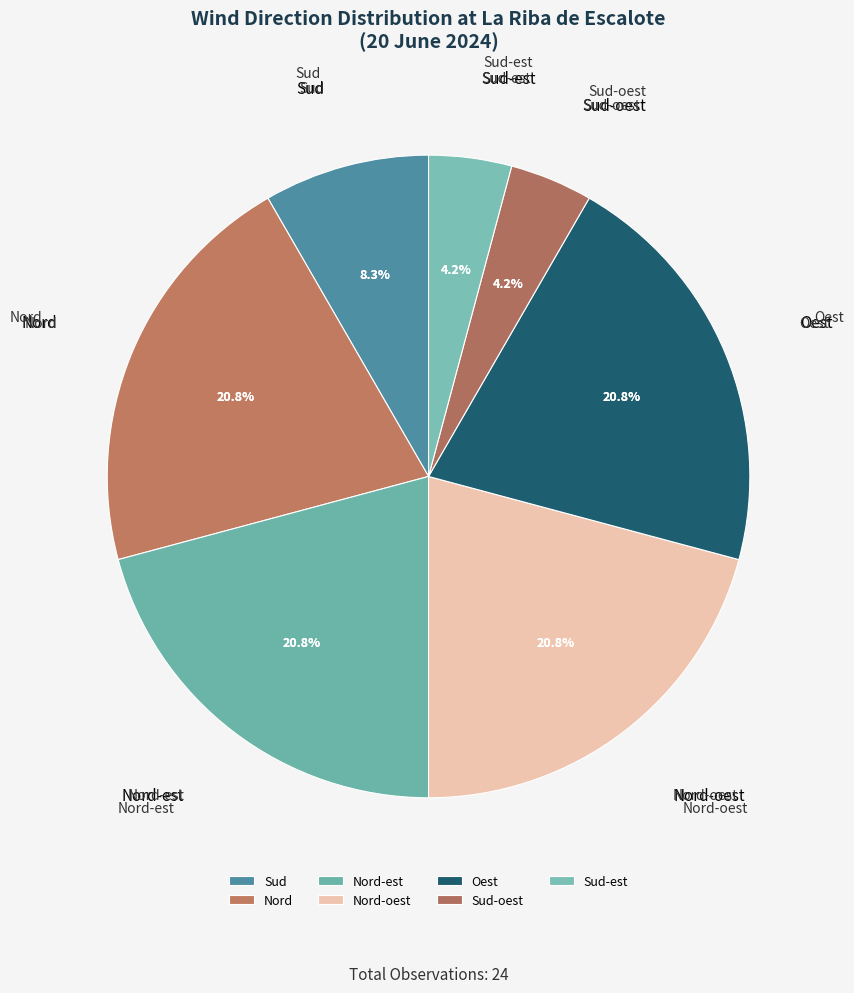

Do Nord and Nord-oest together represent more than half of the pie?

No